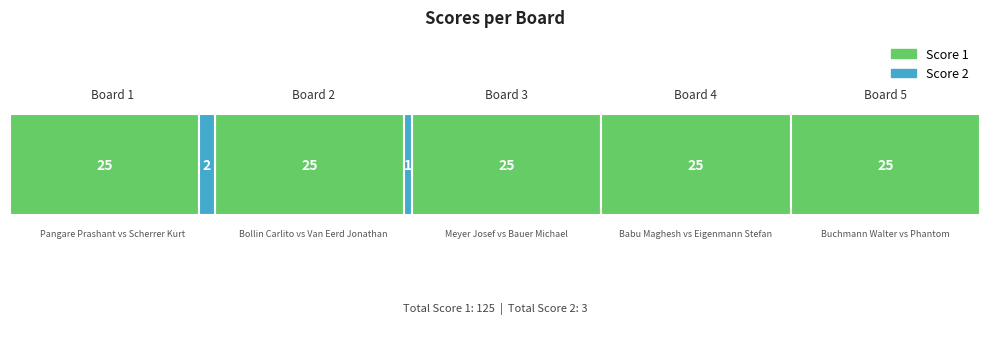

What are all the series names shown in the legend?

Score 1, Score 2